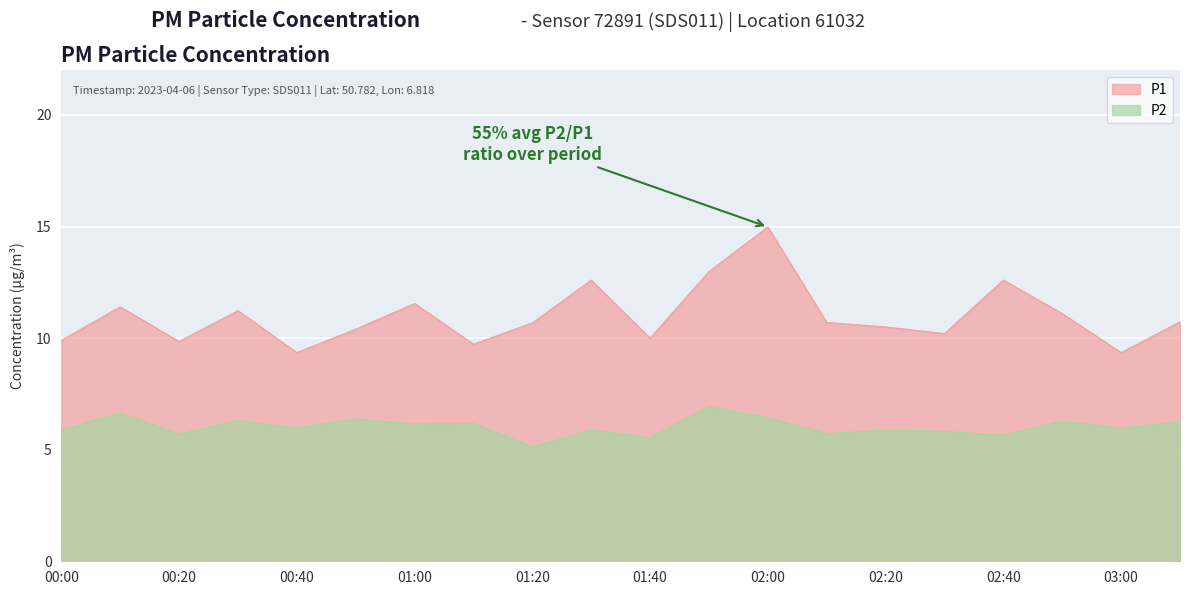

Reading left to right, what are all the values shown in this chart?

P1: 00:00=9.9	00:10=11.4	00:20=9.8	00:30=11.2	00:40=9.3	00:50=10.4	01:00=11.6	01:10=9.7	01:20=10.7	01:30=12.6	01:40=10.0	01:50=13.0	02:00=15.0	02:10=10.7	02:20=10.5	02:30=10.2	02:40=12.6	02:50=11.1	03:00=9.3	03:10=10.7
P2: 00:00=5.9	00:10=6.7	00:20=5.7	00:30=6.3	00:40=6.0	00:50=6.4	01:00=6.2	01:10=6.2	01:20=5.1	01:30=5.9	01:40=5.5	01:50=6.9	02:00=6.4	02:10=5.7	02:20=5.9	02:30=5.8	02:40=5.7	02:50=6.3	03:00=6.0	03:10=6.2